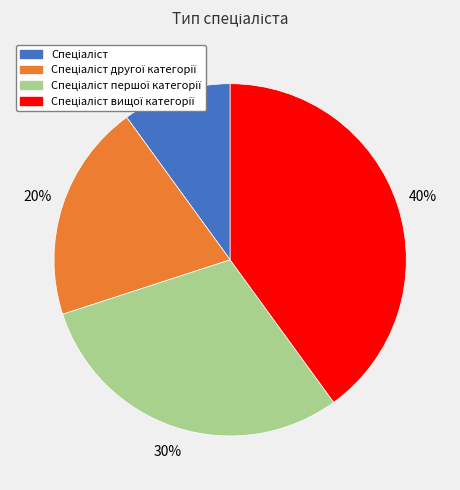

To the nearest percent, what is the difference between the largest and smallest slice percentages?

30%